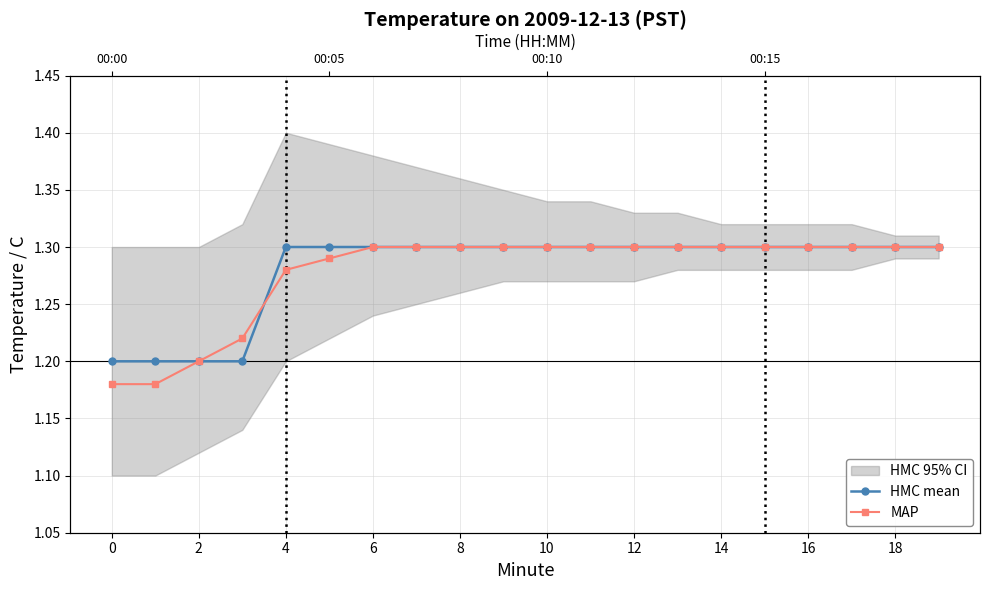

At which label does MAP reach its peak?

6